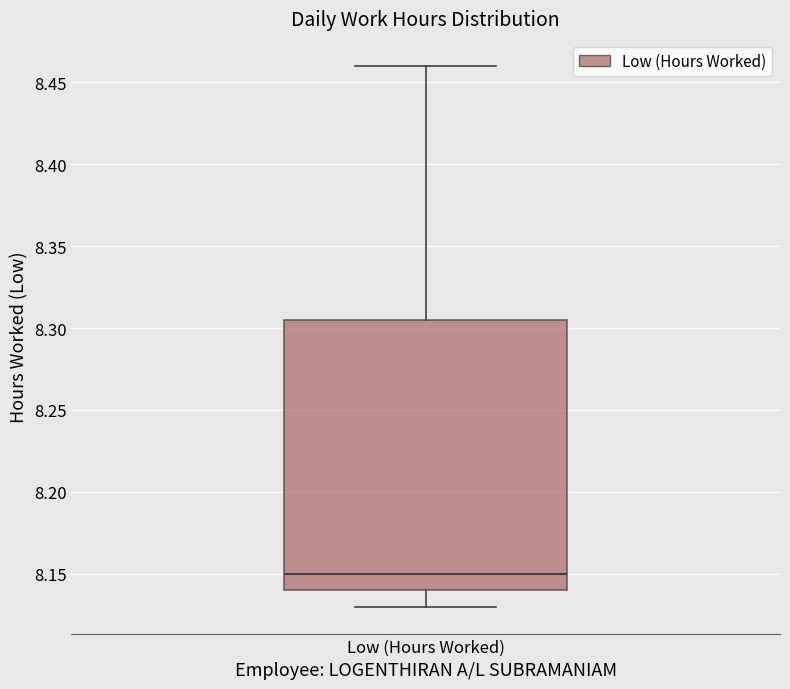

Where is the upper edge of the box for Low (Hours Worked) on the y-axis? The values are not printed on the chart, so give them approximately, as read against the axis.

8.305